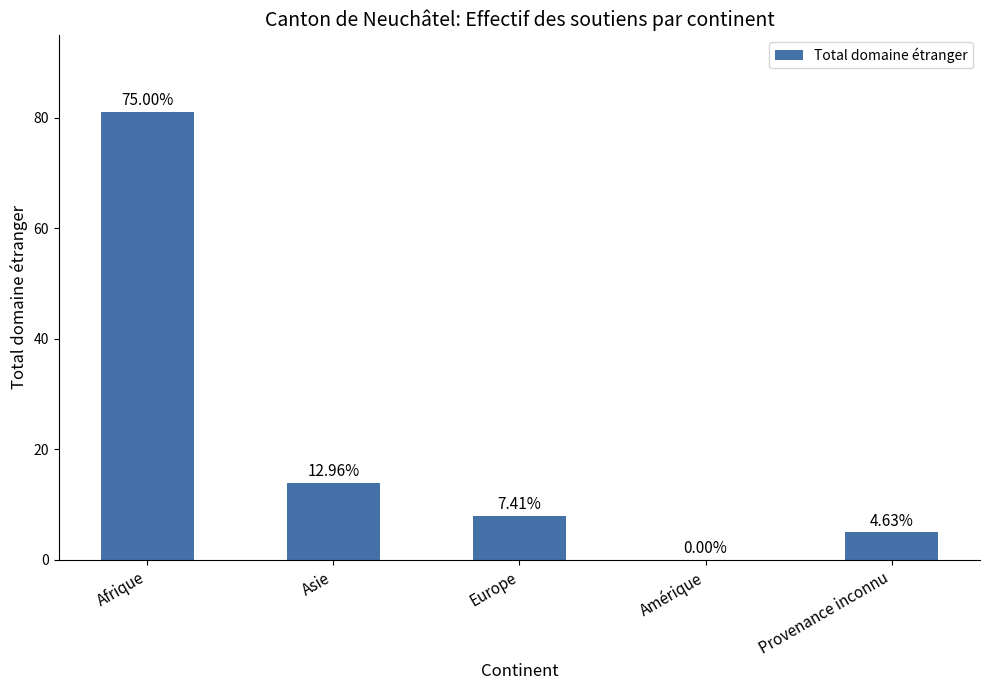

Where does the data first go above 8?

Afrique